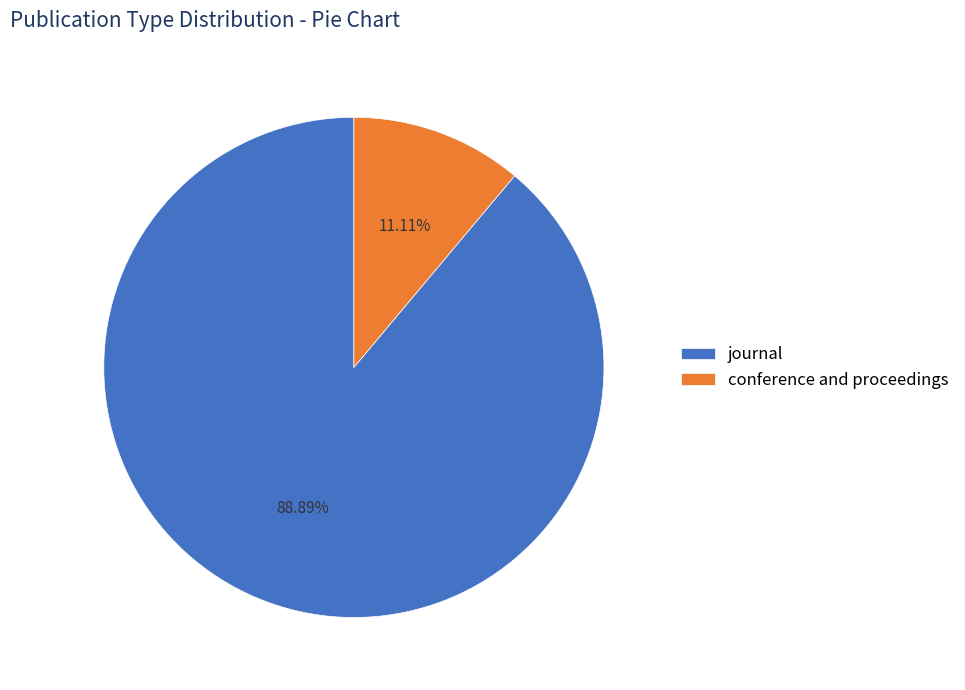

How many segments does this pie chart have?

2